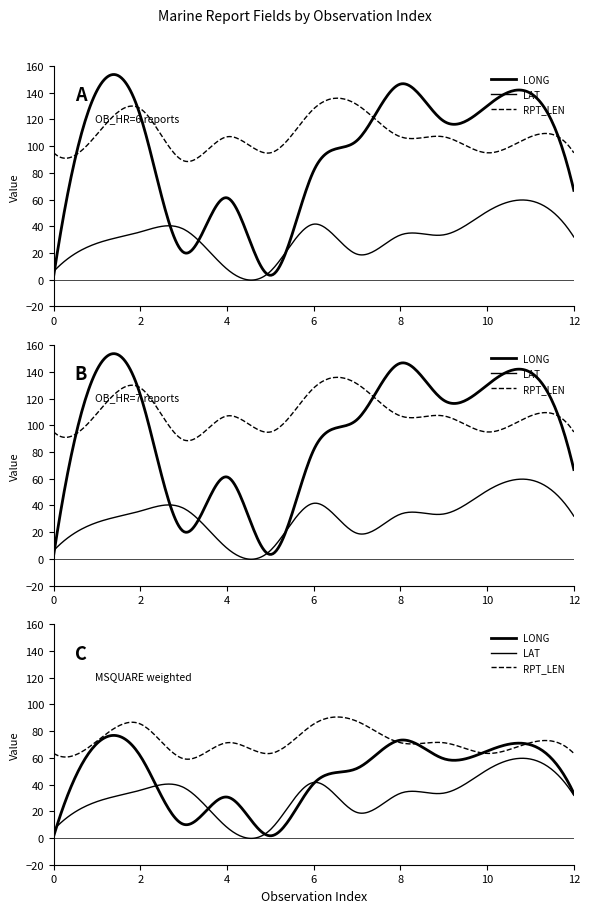

True or false: LAT has a value of 56.2 at 01.

False